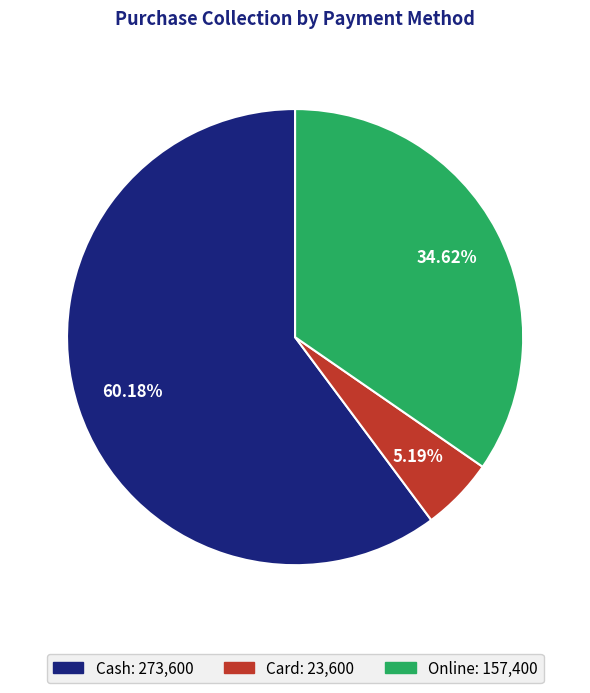

The Cash slice represents 47% of the pie. True or false?

False